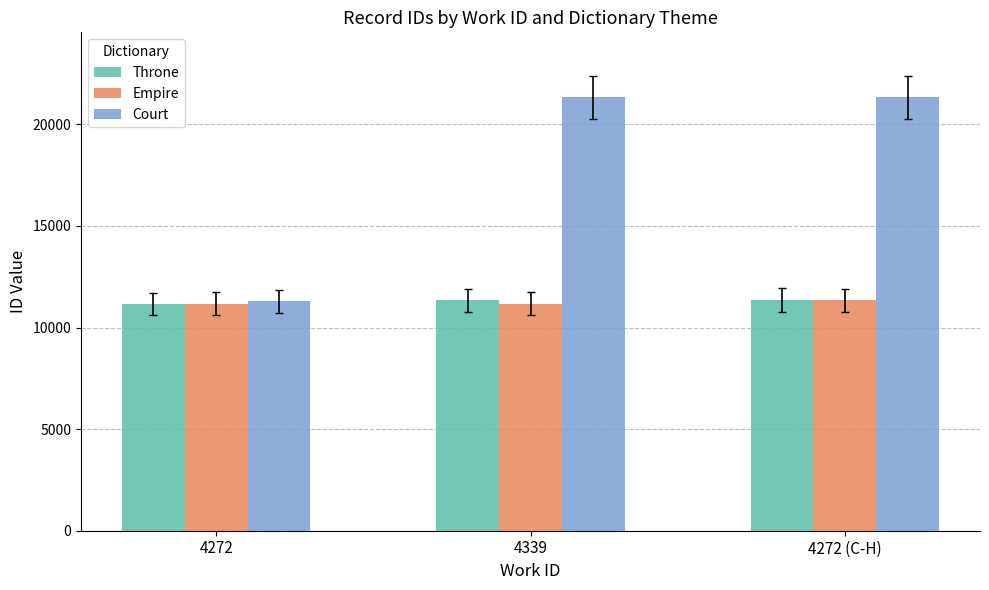

What is the value of the Empire bar at the 2nd from the left?

11175